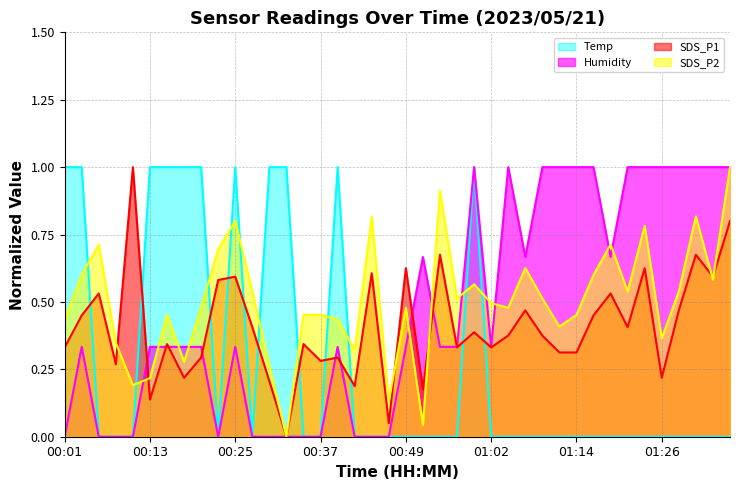

What is the difference between the second highest and minimum values in the Temp series?

1.0